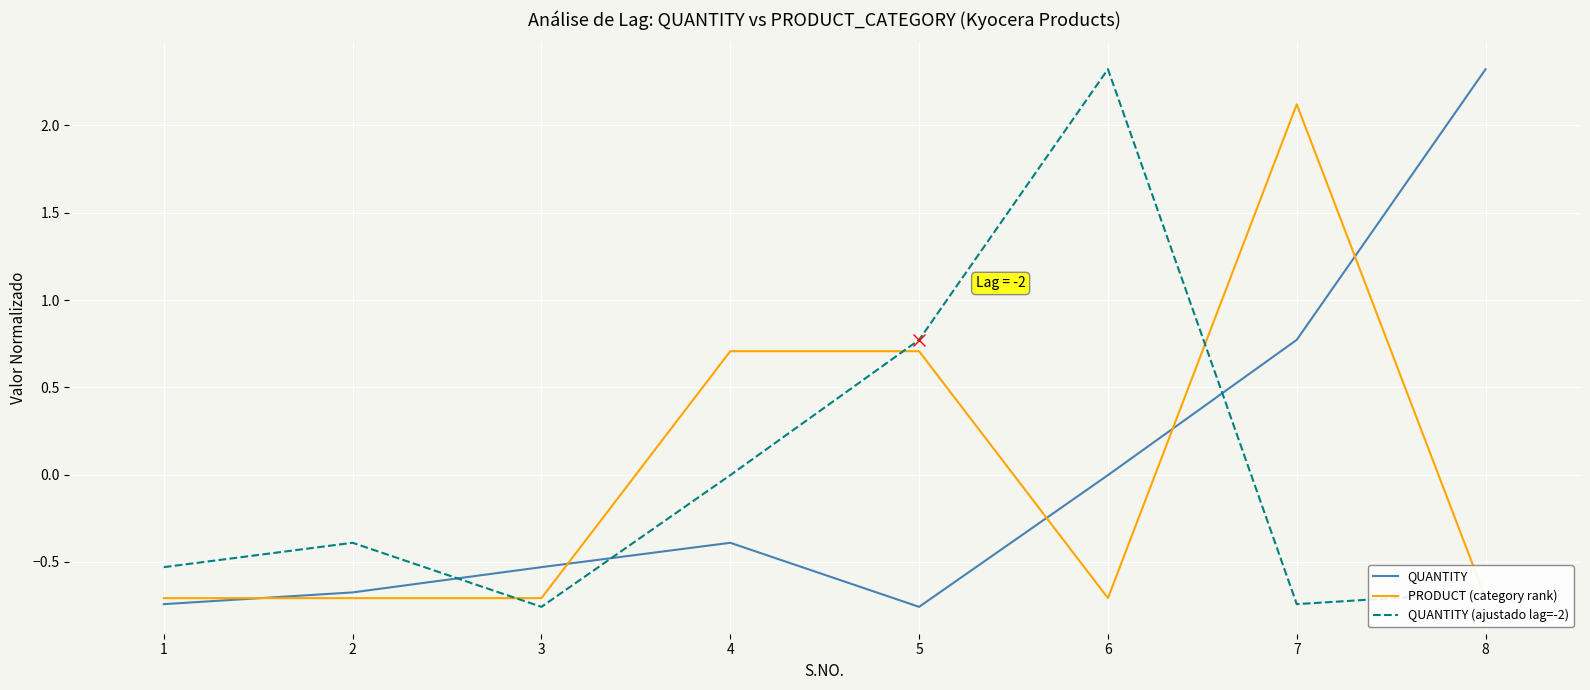

How many positive values does the PRODUCT (category rank) series have?

3